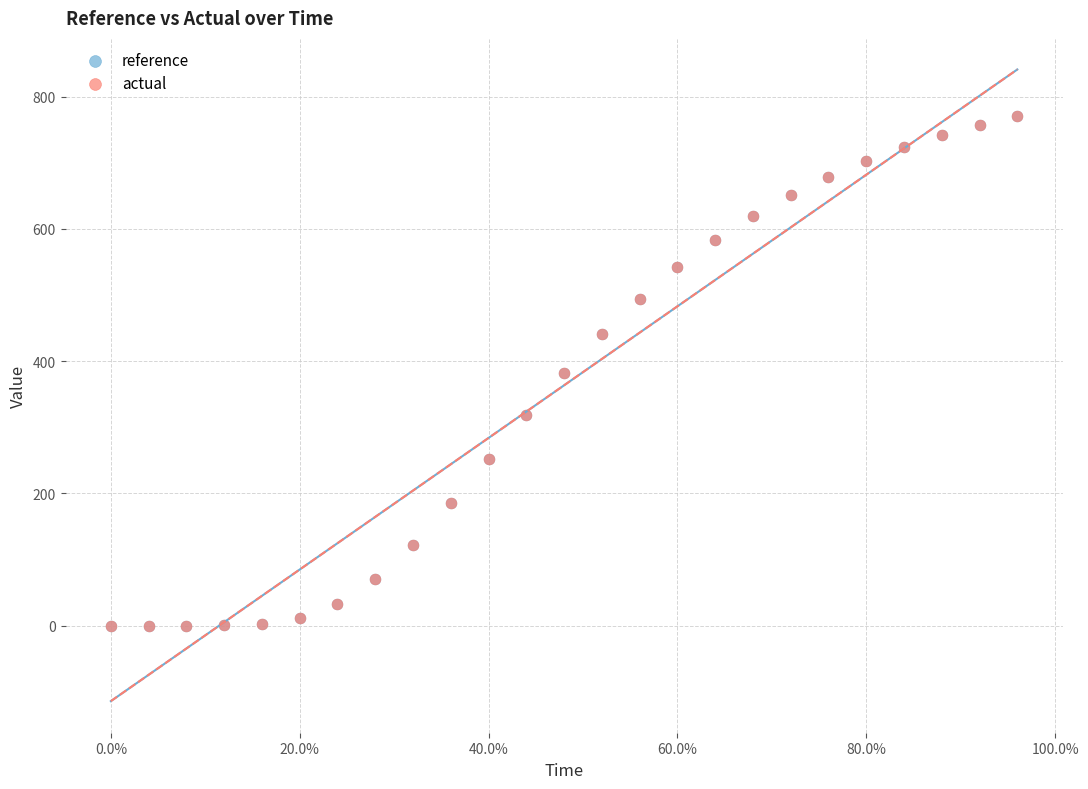

Which series has the widest spread of Y values?

actual